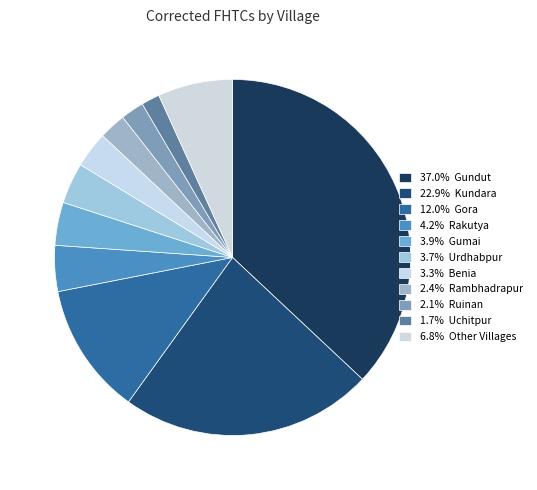

Count the number of slices in the pie.

11